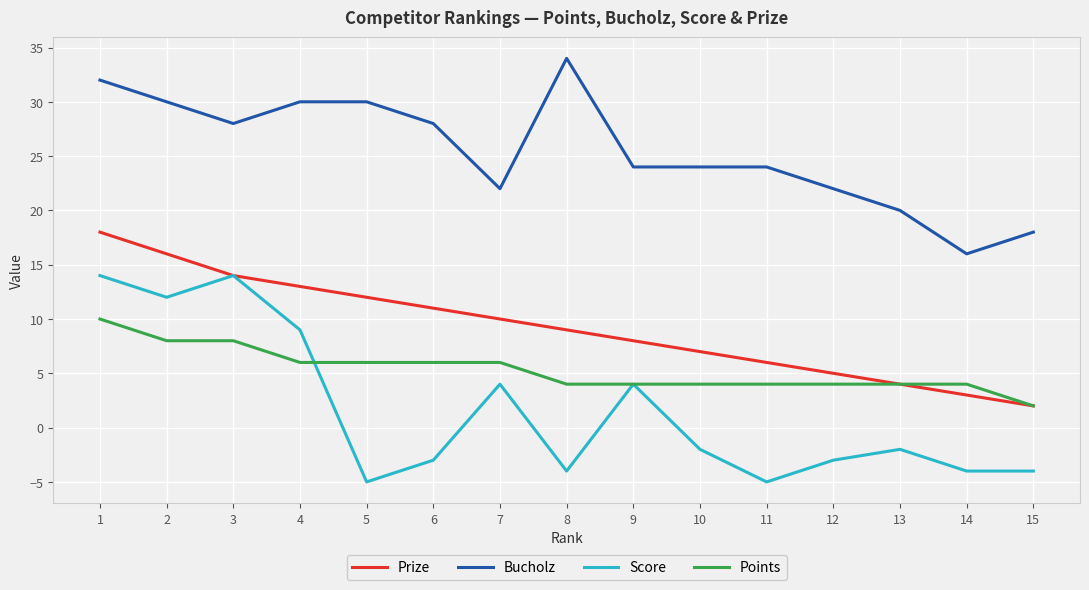

At which category is the sum across all series the highest?

1